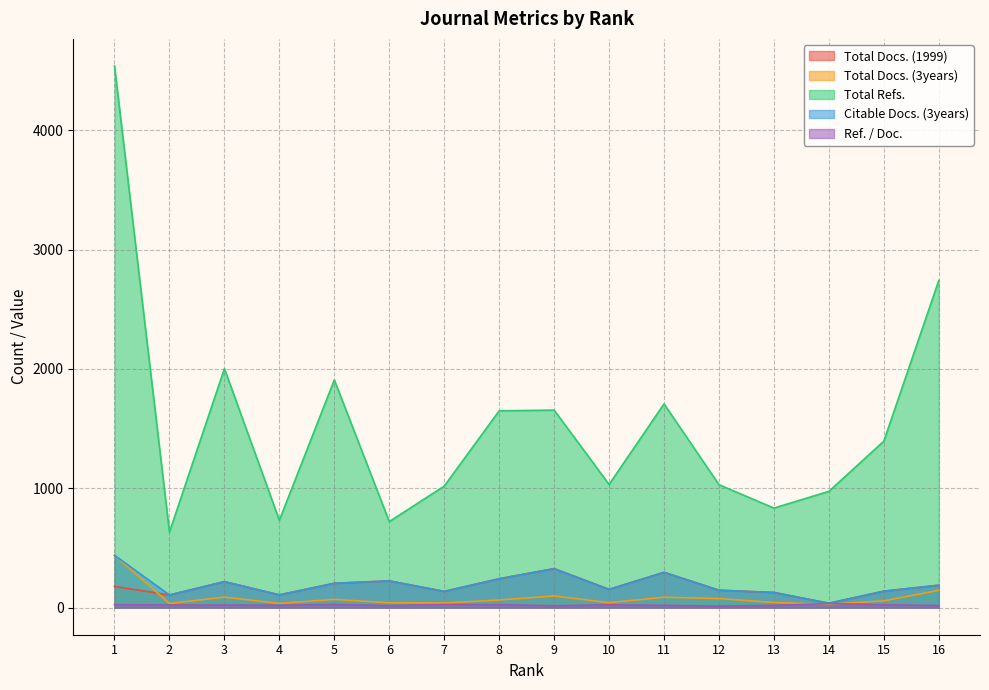

Does the chart have visible grid lines?

Yes